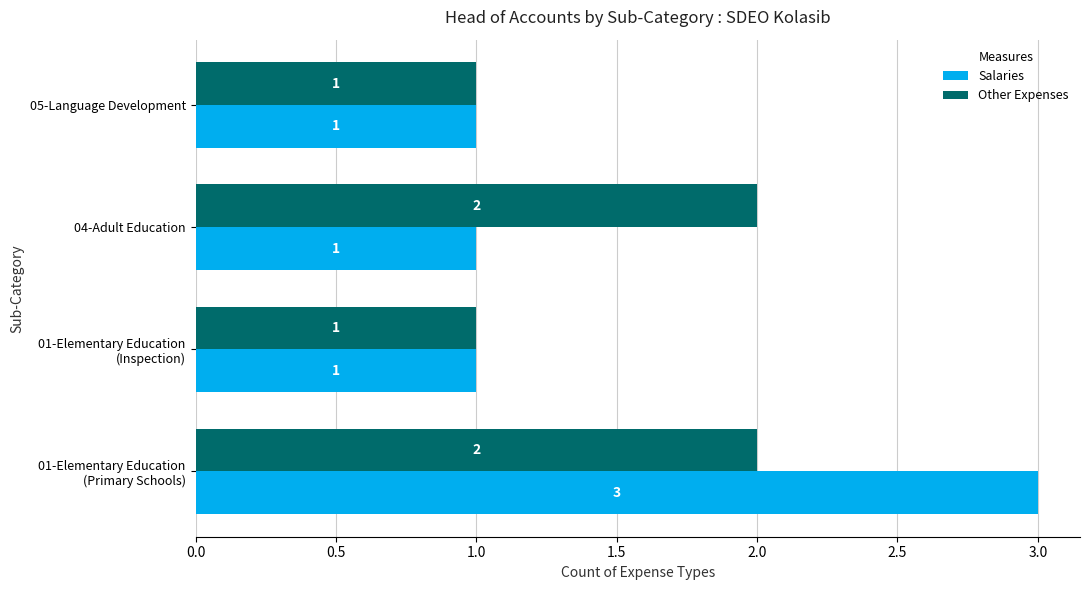

What is the total value across all series at 04-Adult Education?

3